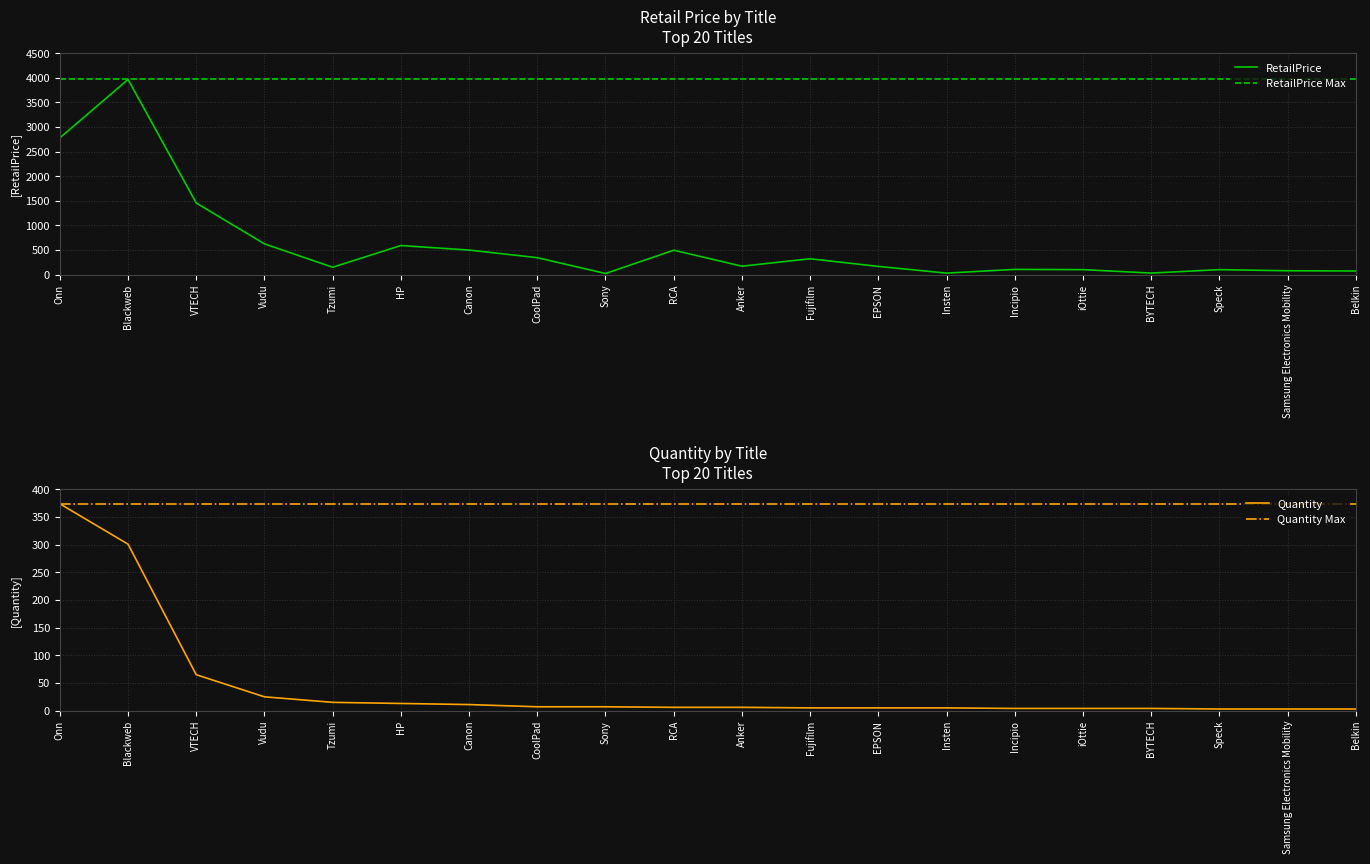

How many values in the Quantity series are below 6?

9